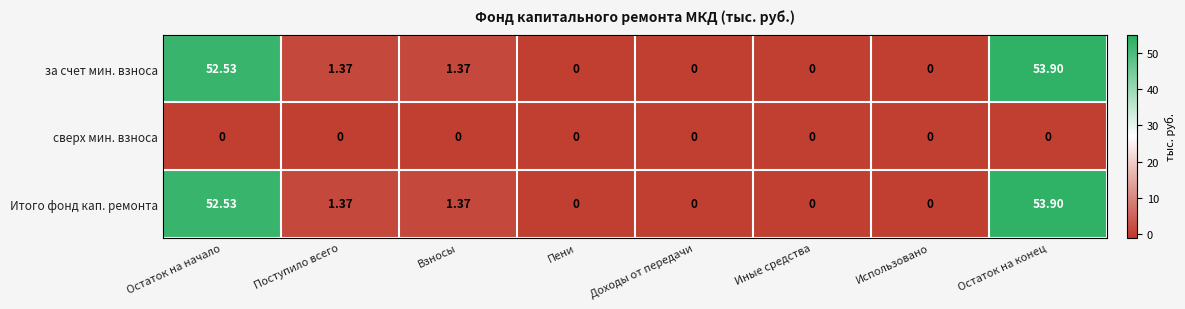

At which label does за счет мин. взноса first exceed 1?

Остаток на начало